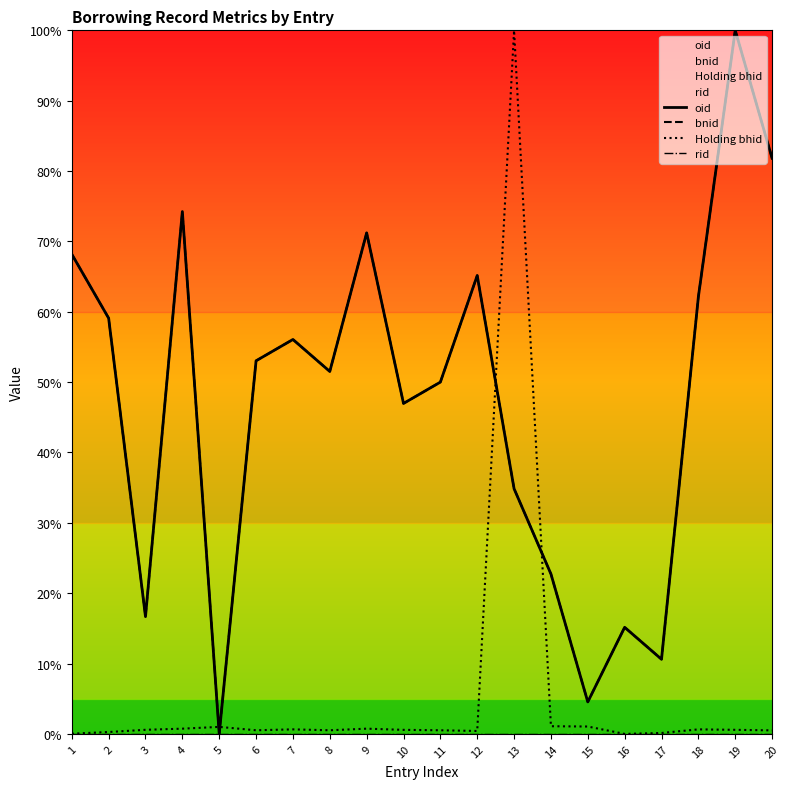

What is the highest value of the bnid series?

1.0